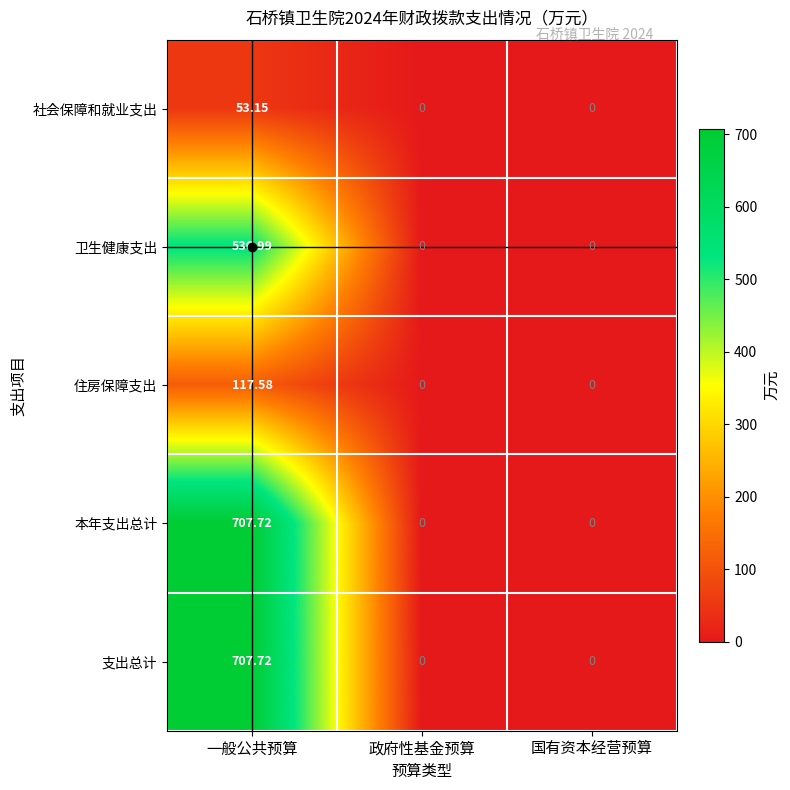

How many series are shown in this chart?

5